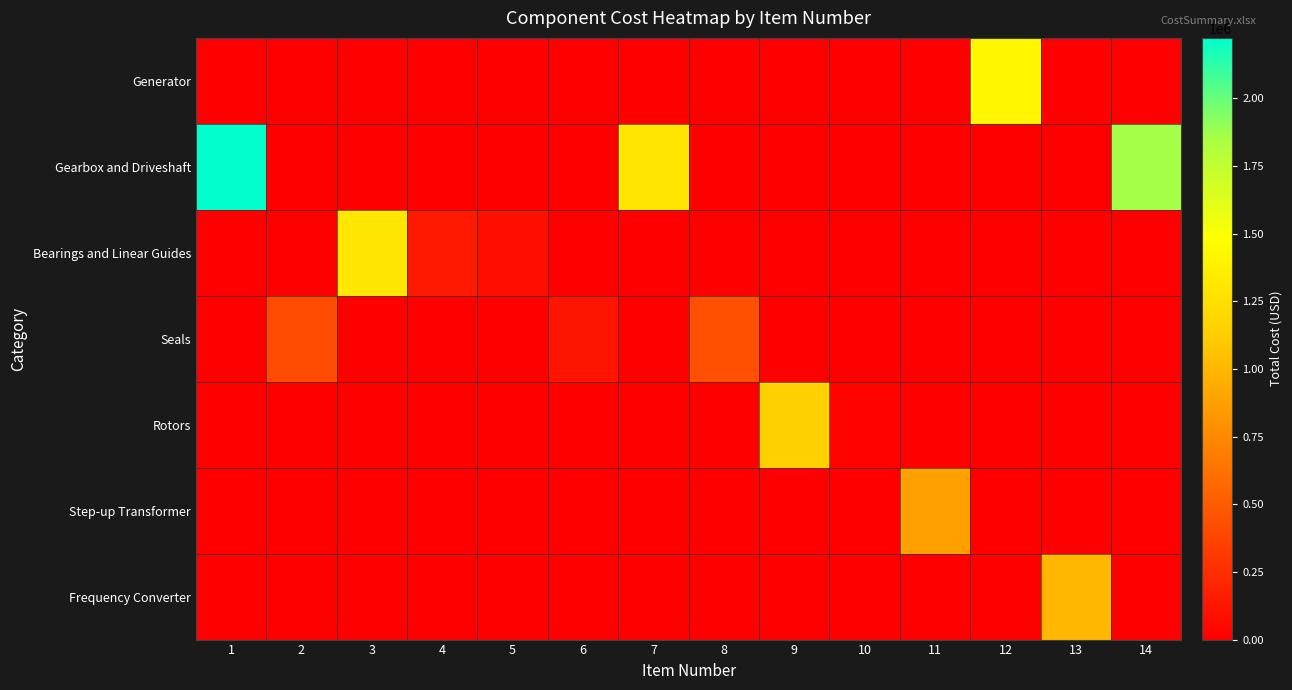

What is the maximum value shown in the chart?

2223420